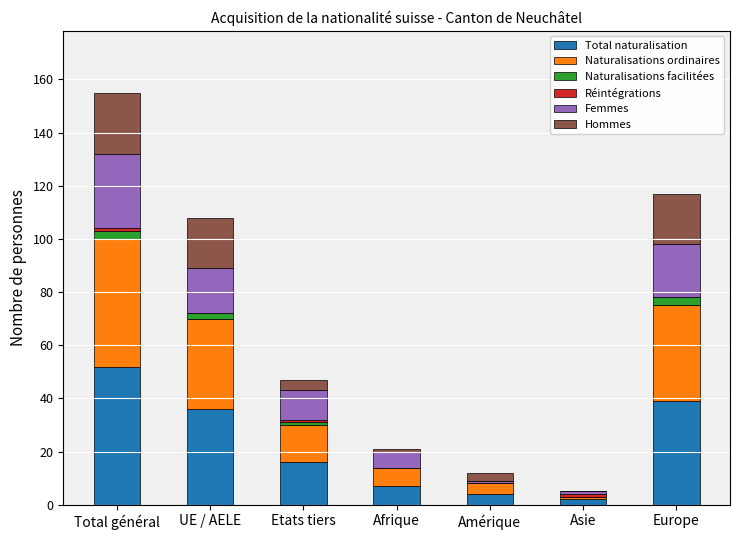

At which category is the sum across all series the highest?

Total général